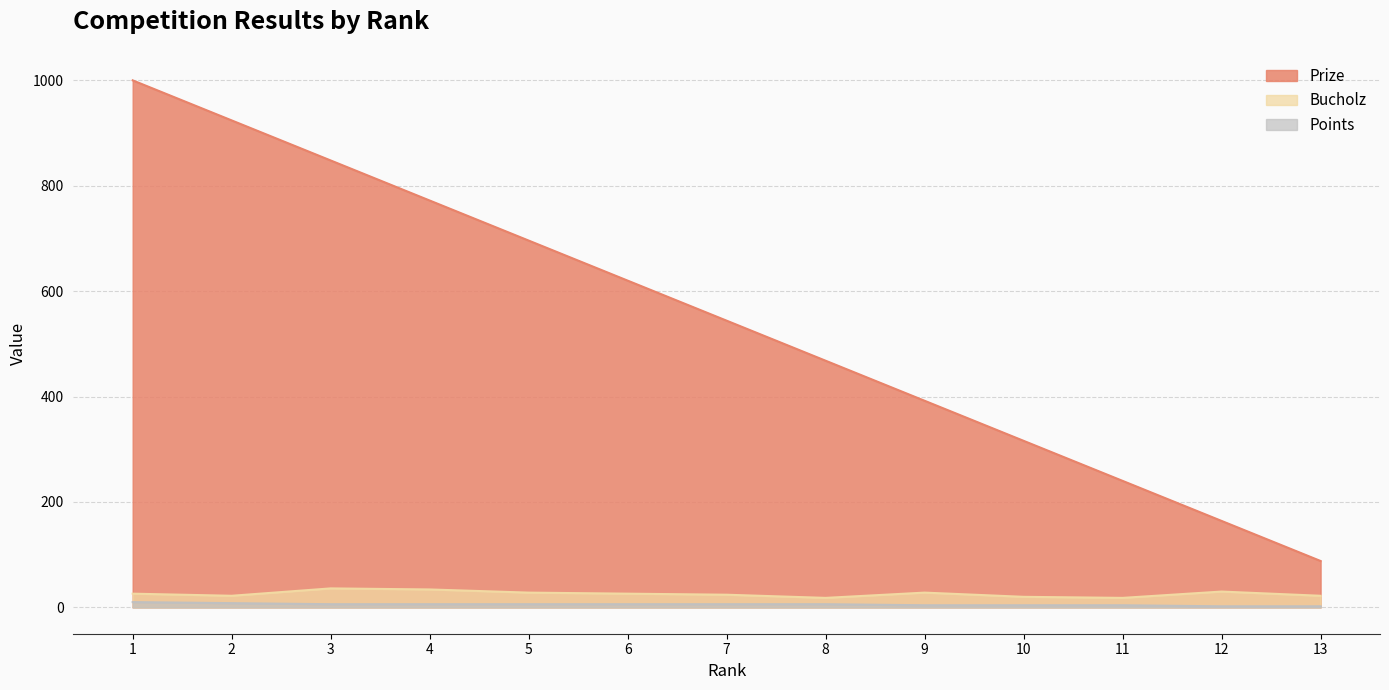

What is the maximum value for Points?

10